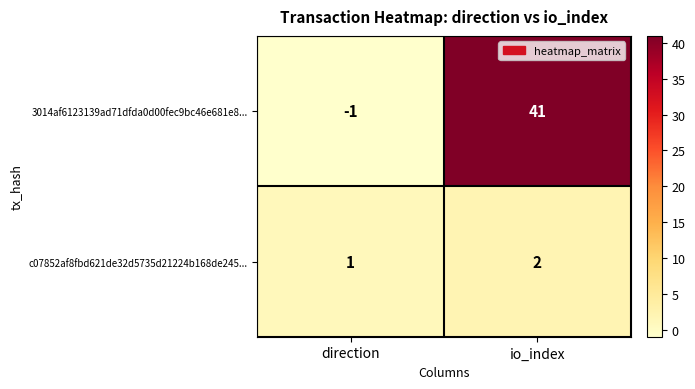

What is the maximum value for 3014af6123139ad71dfda0d00fec9bc46e681e8...?

41